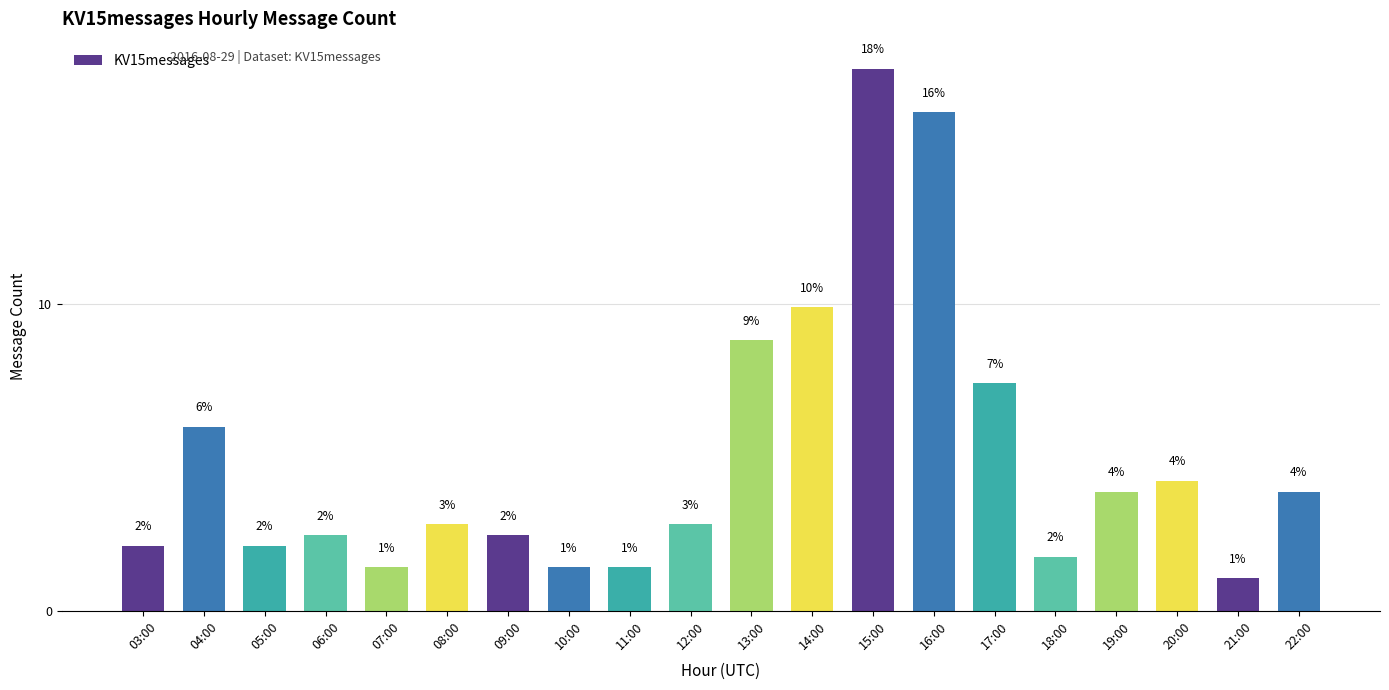

Reading left to right, what are all the values shown in this chart?

03:00=2.1	04:00=6.0	05:00=2.1	06:00=2.5	07:00=1.4	08:00=2.8	09:00=2.5	10:00=1.4	11:00=1.4	12:00=2.8	13:00=8.8	14:00=9.9	15:00=17.7	16:00=16.3	17:00=7.4	18:00=1.8	19:00=3.9	20:00=4.2	21:00=1.1	22:00=3.9